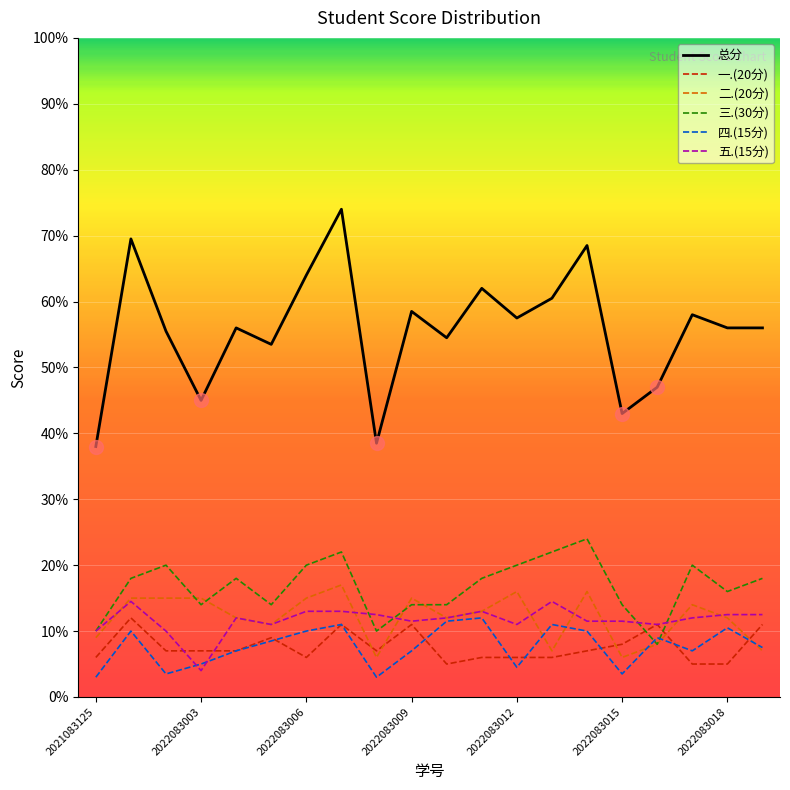

What is the maximum value shown in the chart?

74.0